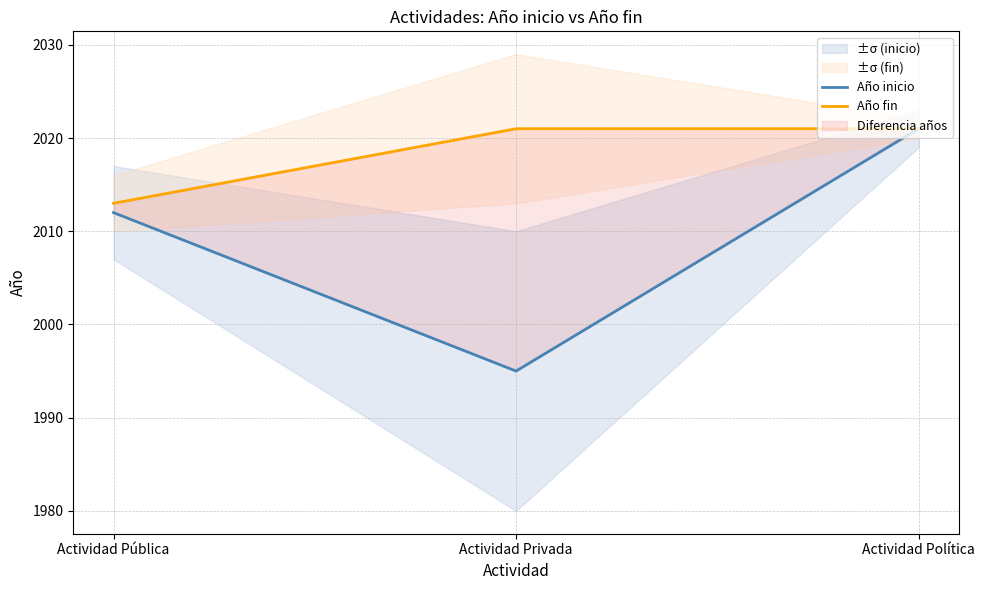

Does the chart have visible grid lines?

Yes